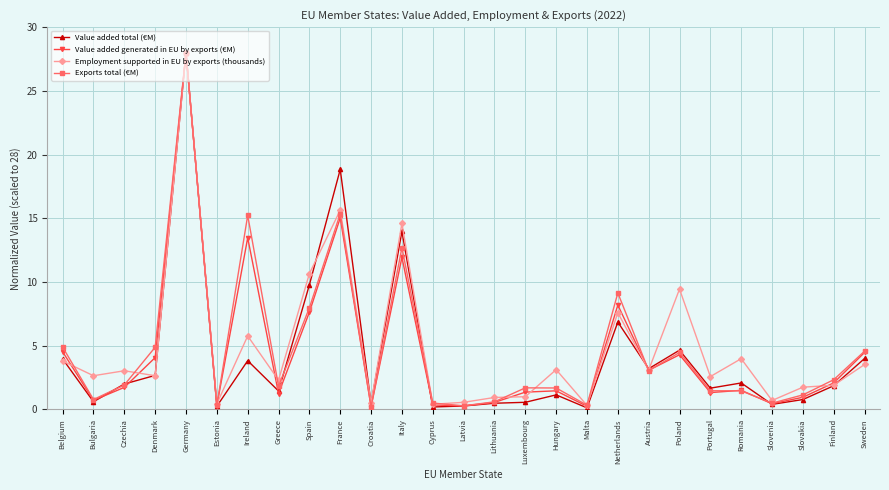

Which series changed the most between Czechia and Estonia?

Employment supported in EU by exports (thousands)